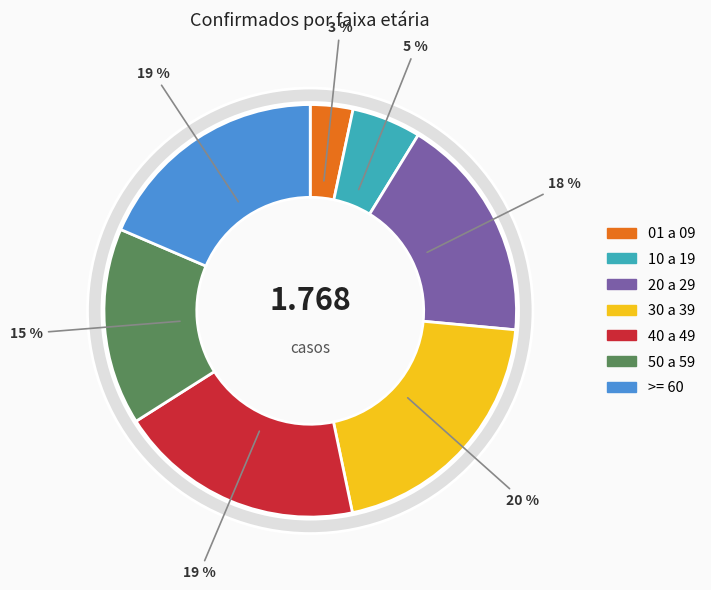

What is the smallest slice in the pie chart?

01 a 09